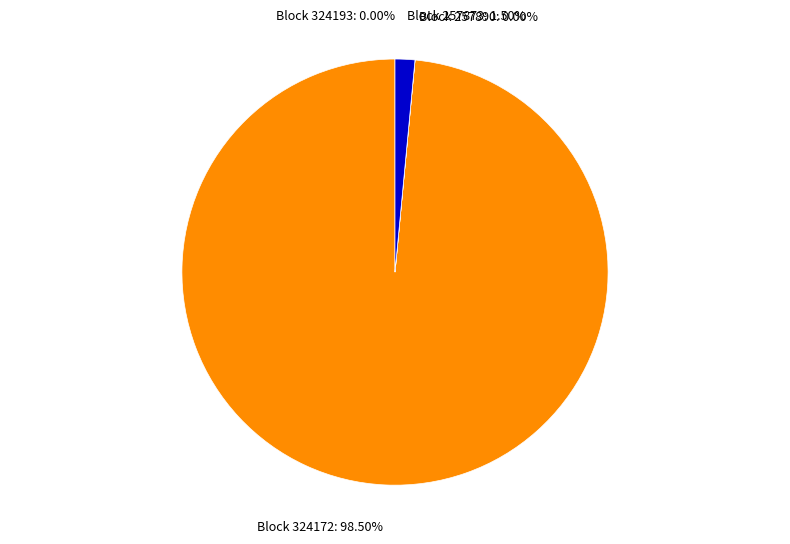

Combined, do Block 257873: 1.50% and Block 324172: 98.50% account for over 50%?

Yes